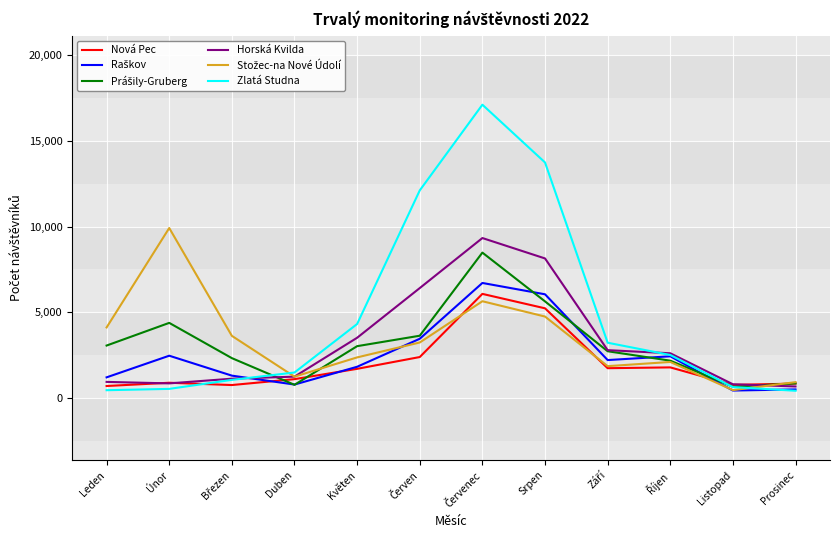

Which series has the largest total across all categories?

Zlatá Studna